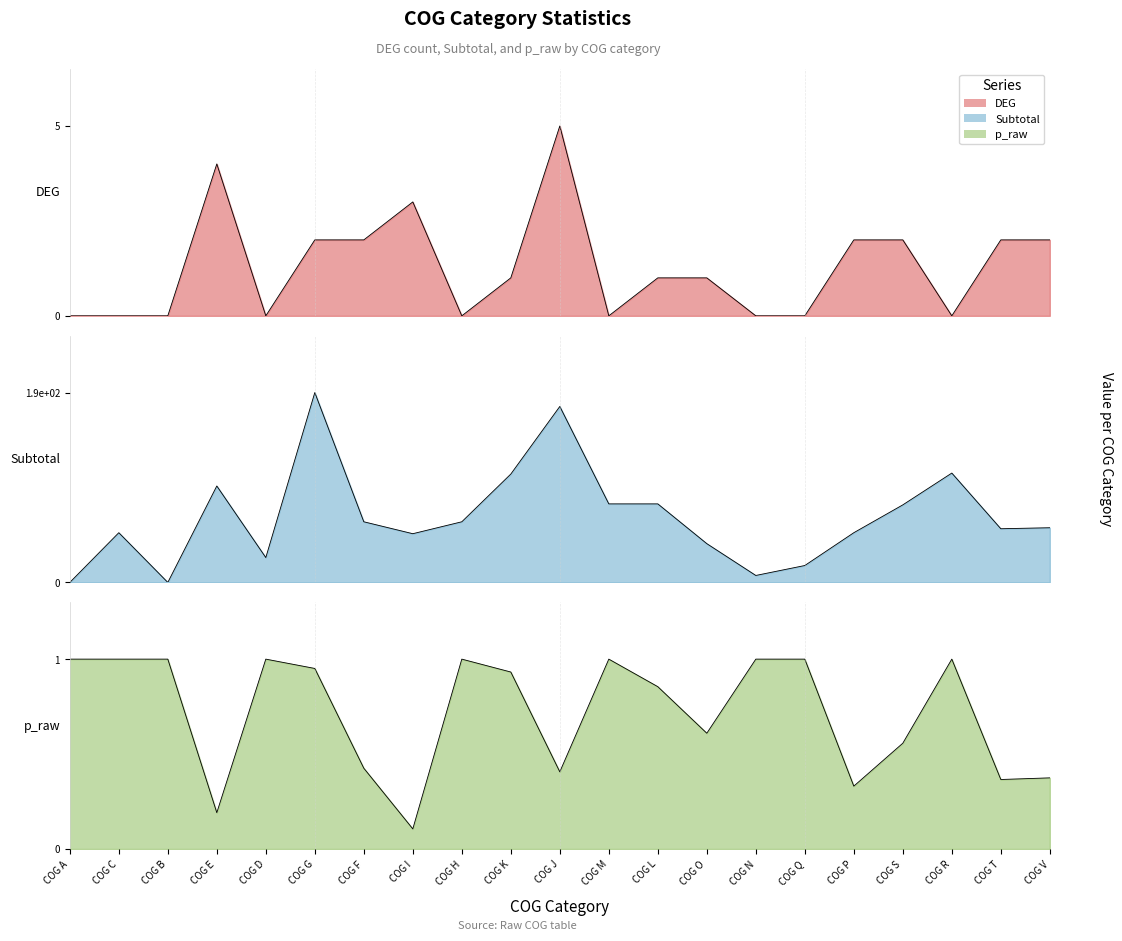

What is the approximate value of Subtotal at COG M?

79.0